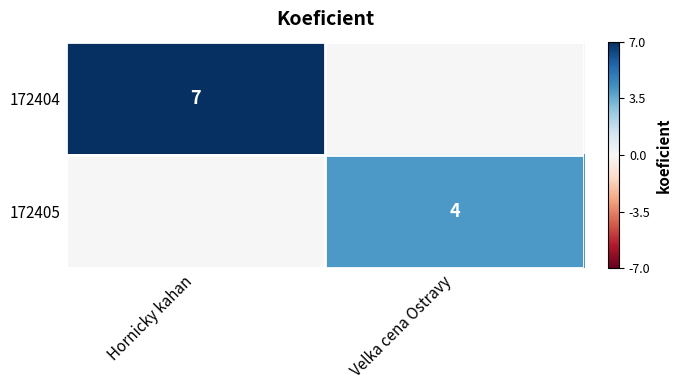

True or false: 172405 has a value of 4 at Velka cena Ostravy.

True